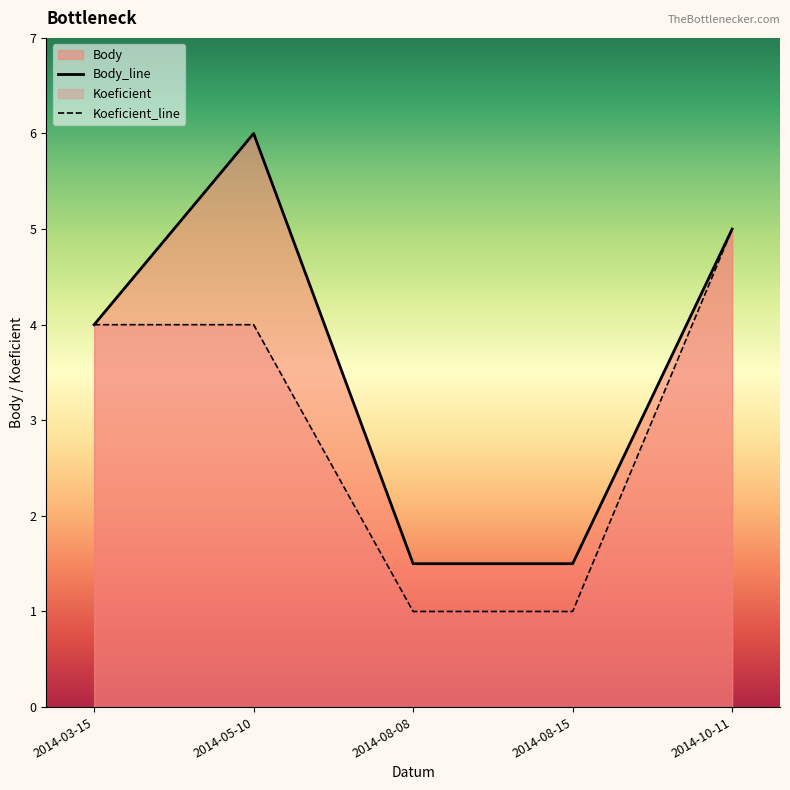

Rank the series at 2014-08-15 from lowest to highest value.

Koeficient_line, Body_line